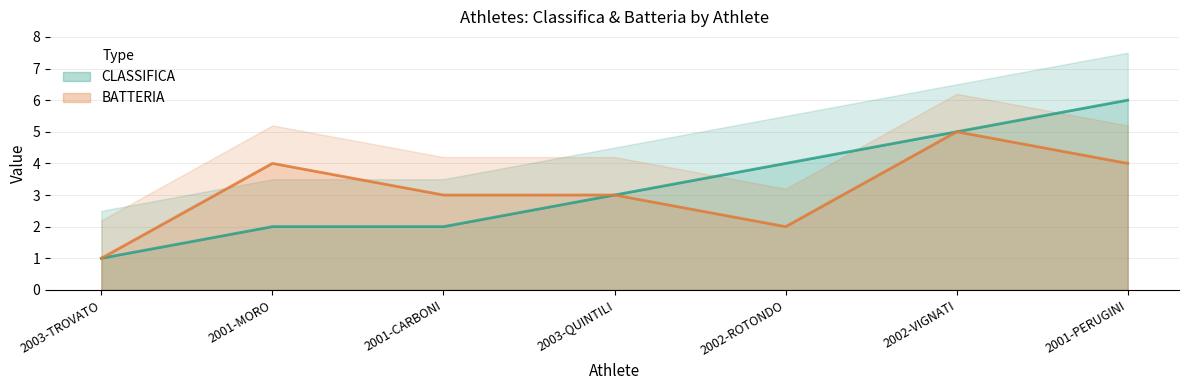

Between 2002-ROTONDO and 2001-PERUGINI, which is larger?

2001-PERUGINI